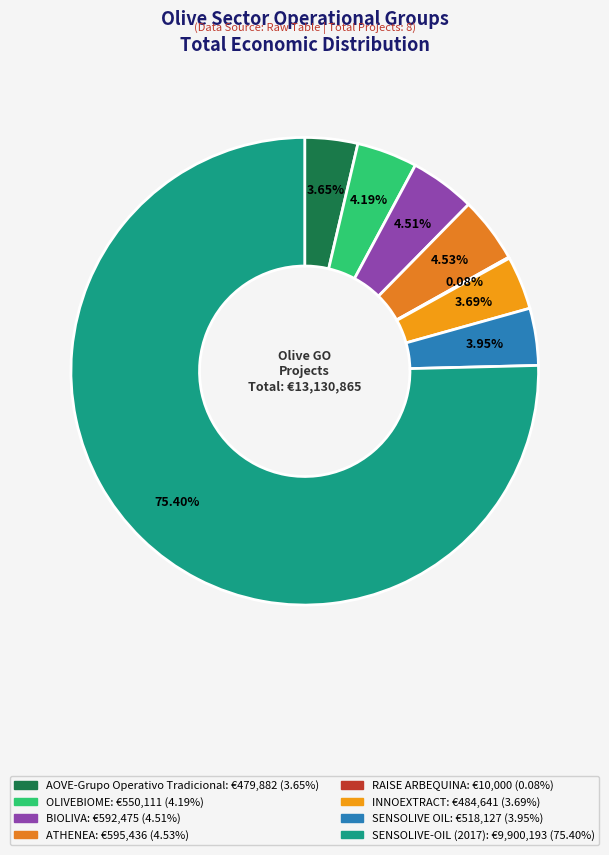

How many slices are in this pie chart?

8